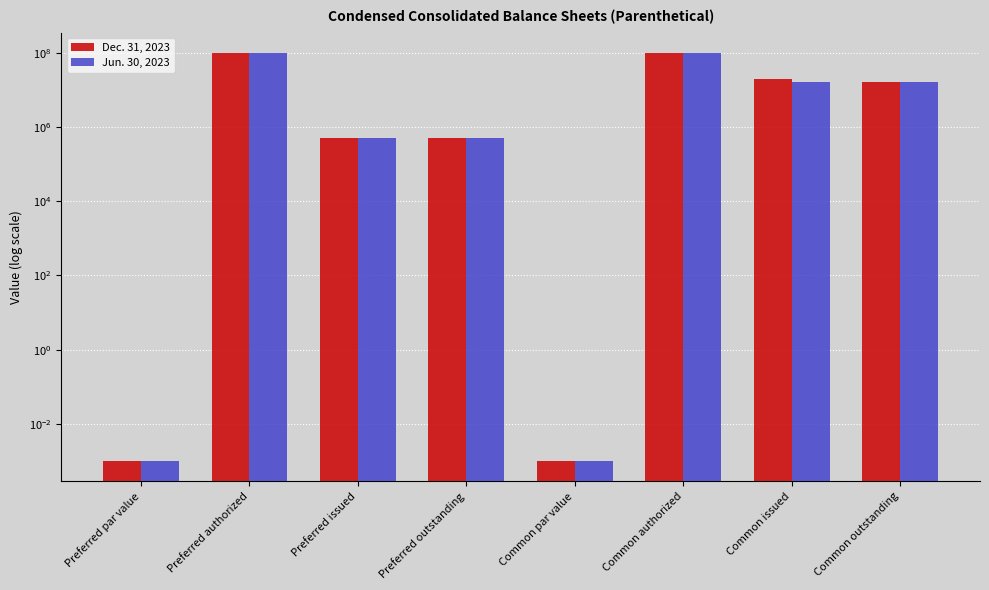

Which series has the largest range (max minus min)?

Dec. 31, 2023